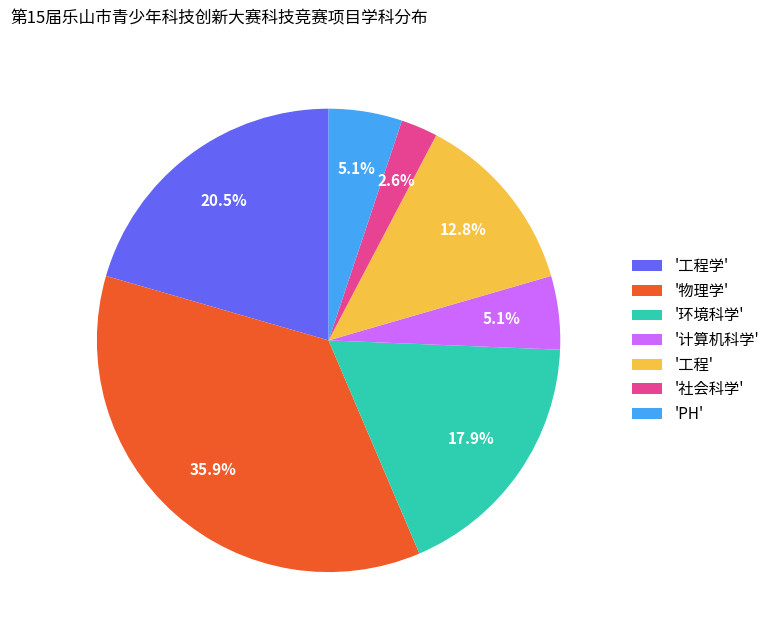

What portion of the pie excludes '计算机科学'?

94.9%